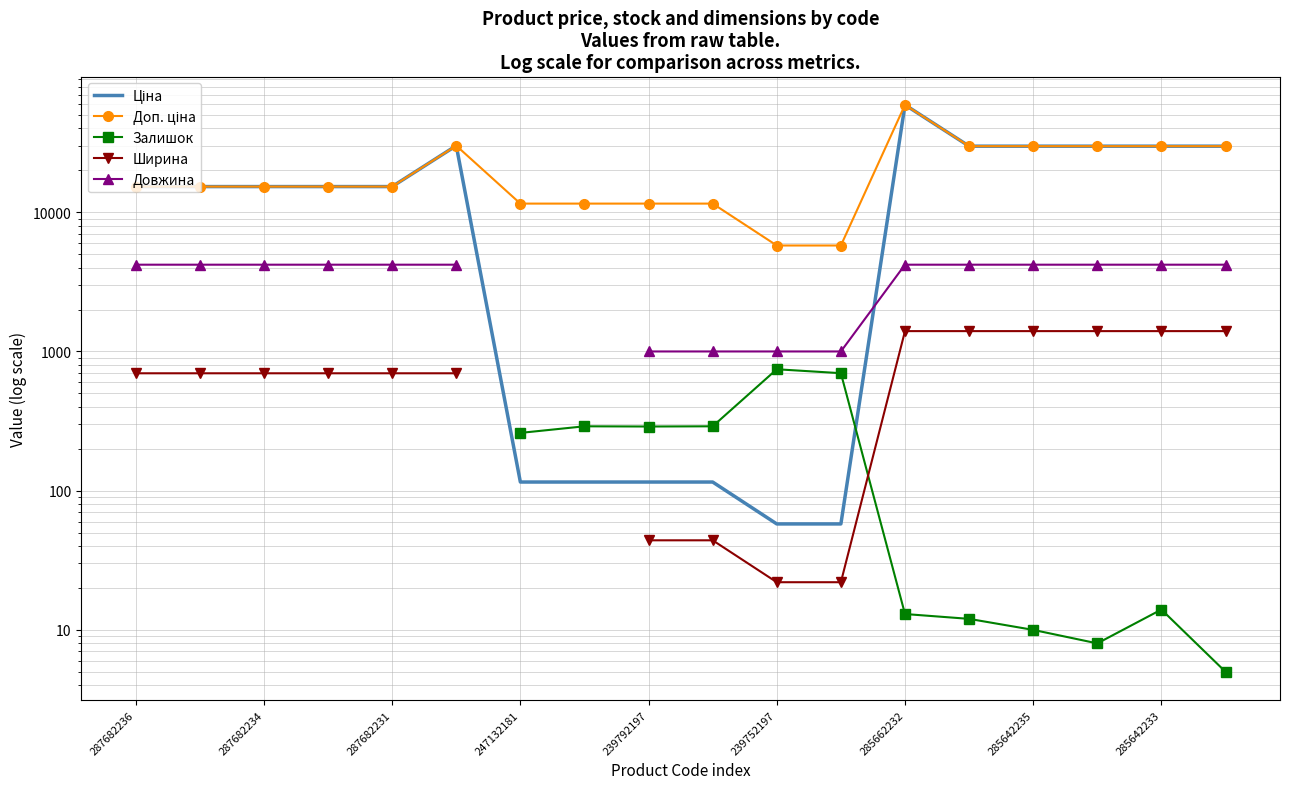

What is the total value across all series at 13?

65250.3